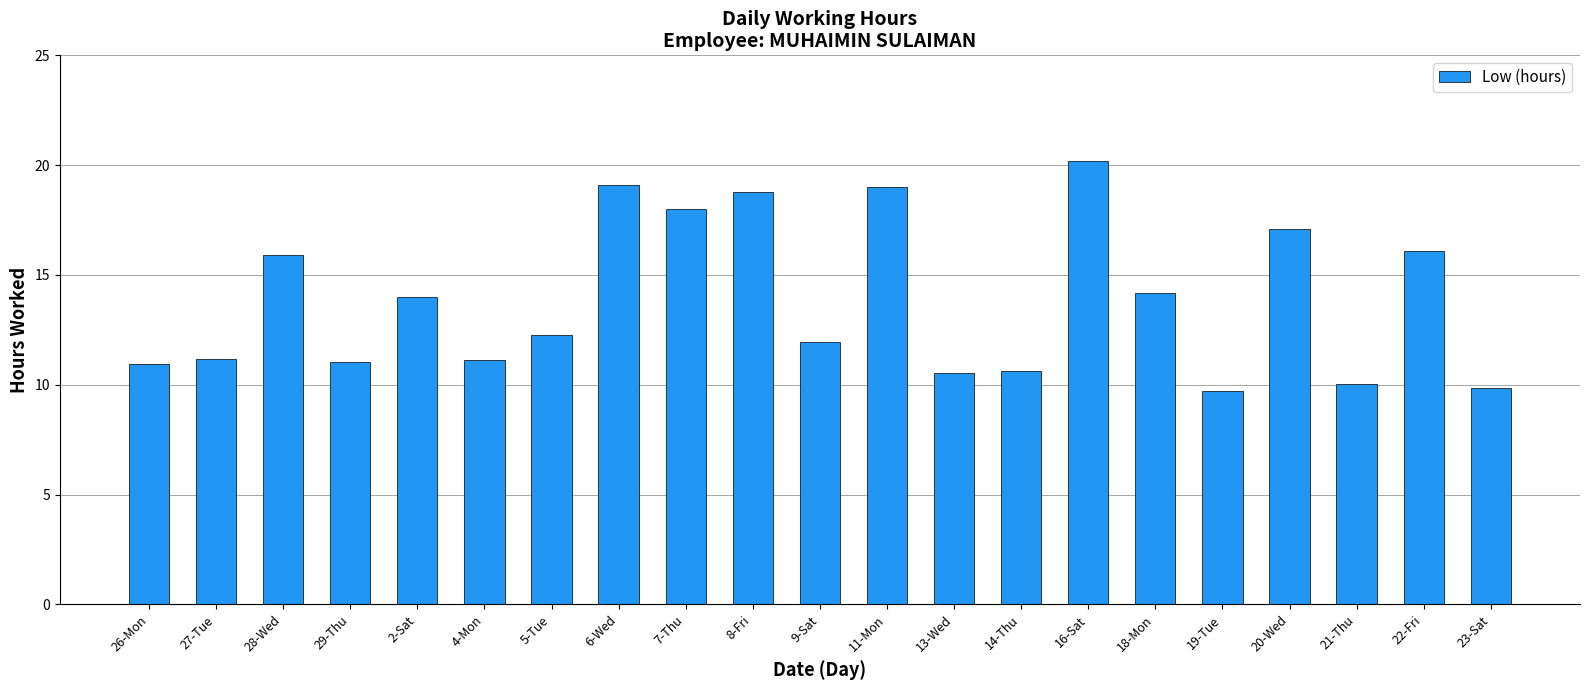

The value at 27-Tue is 3.7. True or false?

False